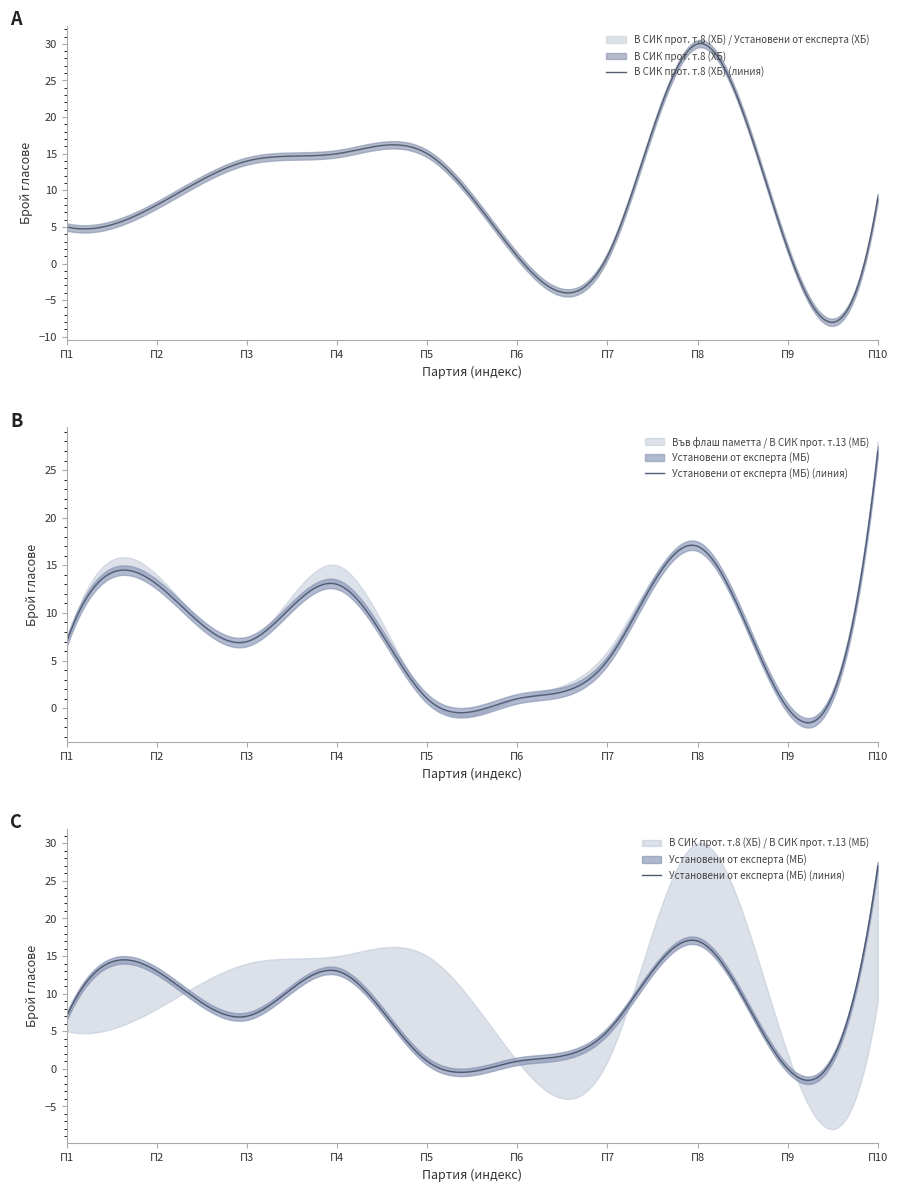

What is the highest value of the В СИК прот. т.8 (ХБ) (линия) series?

30.0